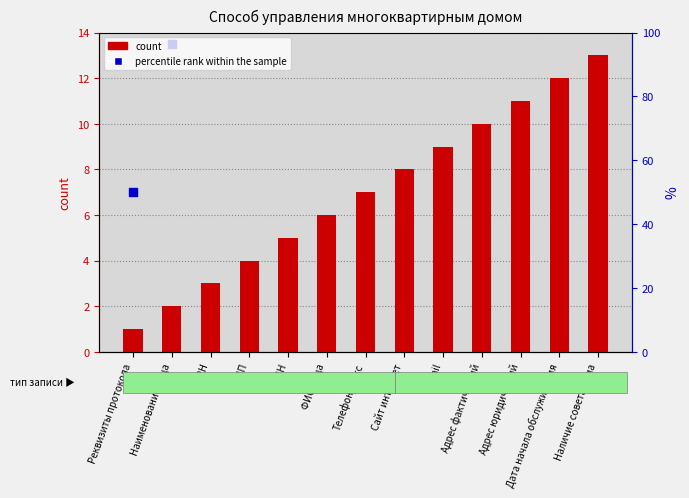

At which category is the sum across all series the highest?

Наличие совета дома